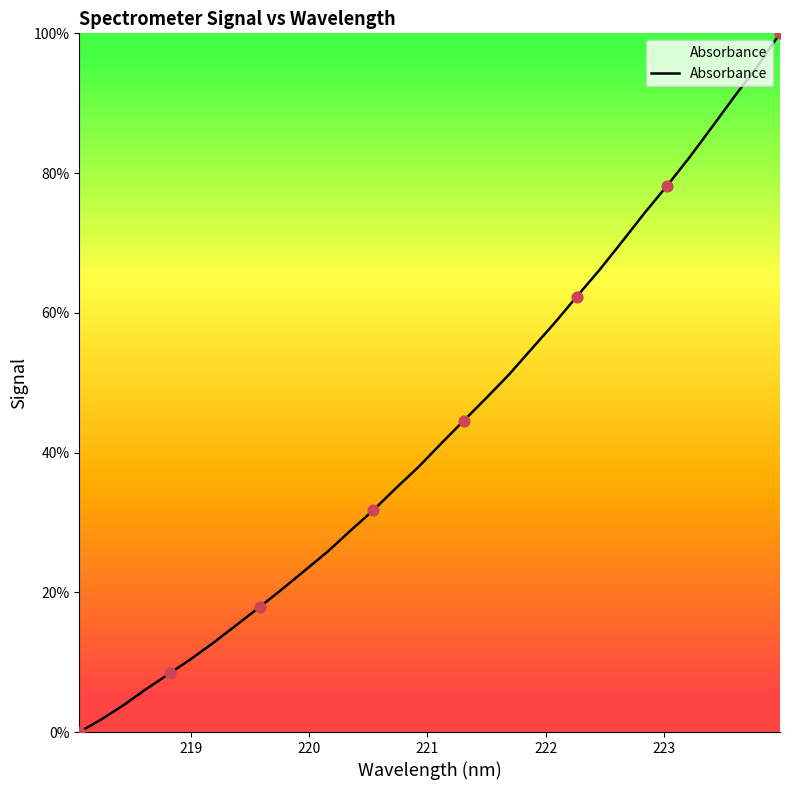

What is the difference between the maximum and minimum values?

100.0